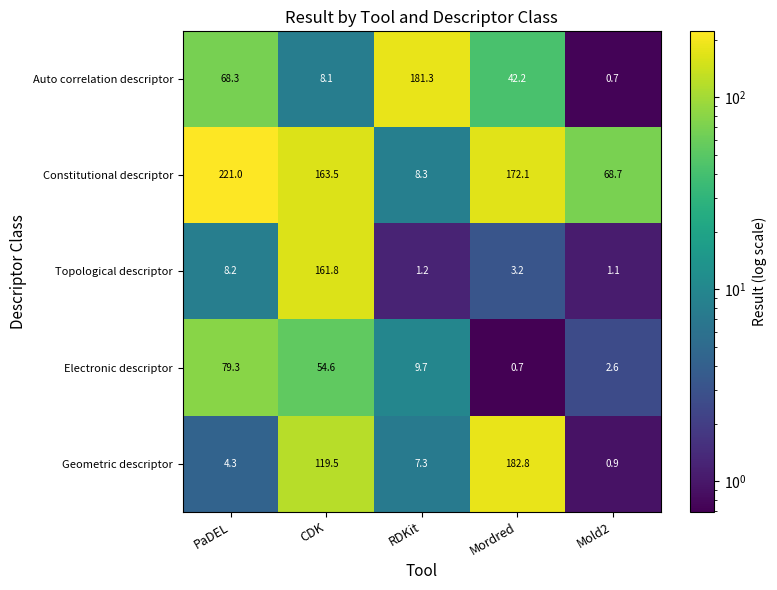

The Constitutional descriptor series shows 68.7 at Mold2. True or false?

True